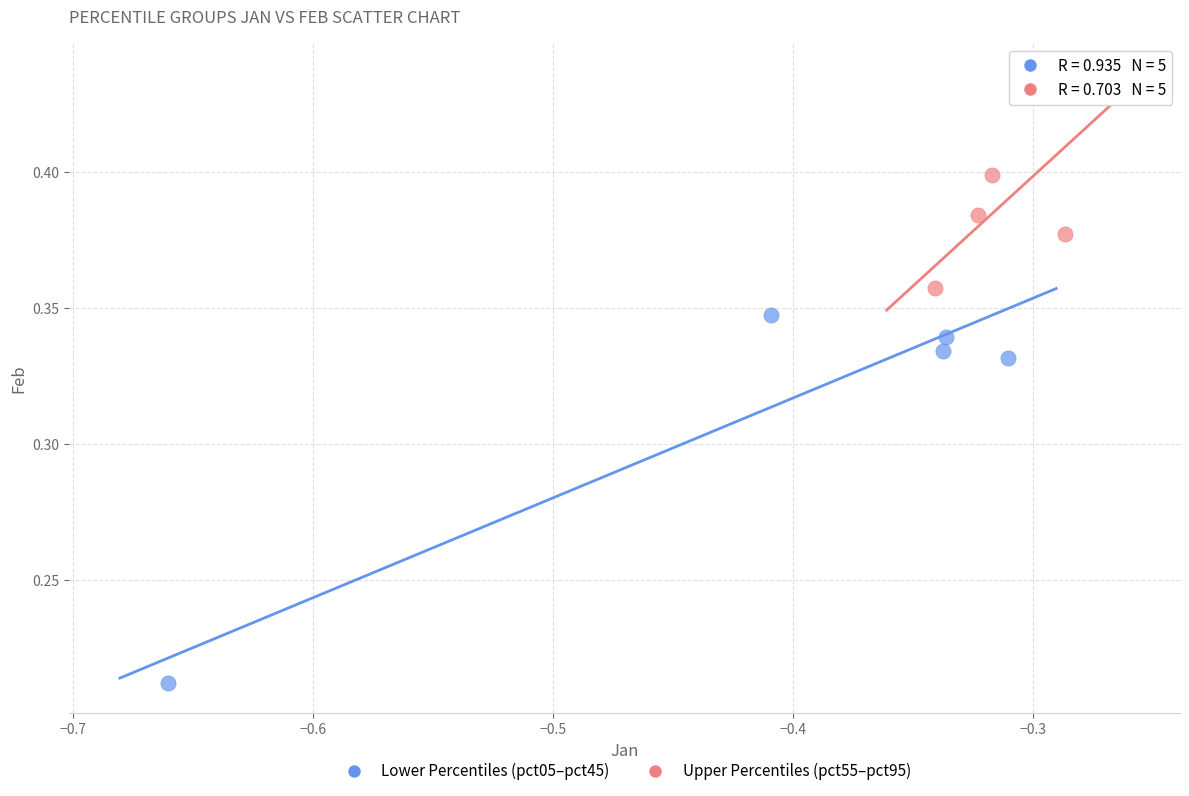

Which series reaches the maximum Y coordinate?

Upper Percentiles (pct55–pct95)